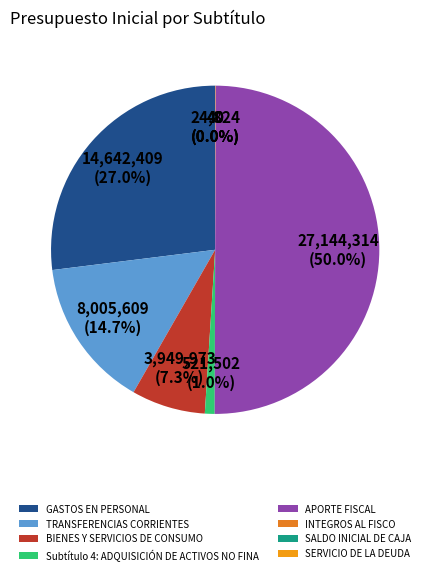

Does TRANSFERENCIAS CORRIENTES represent more than half of the total?

No